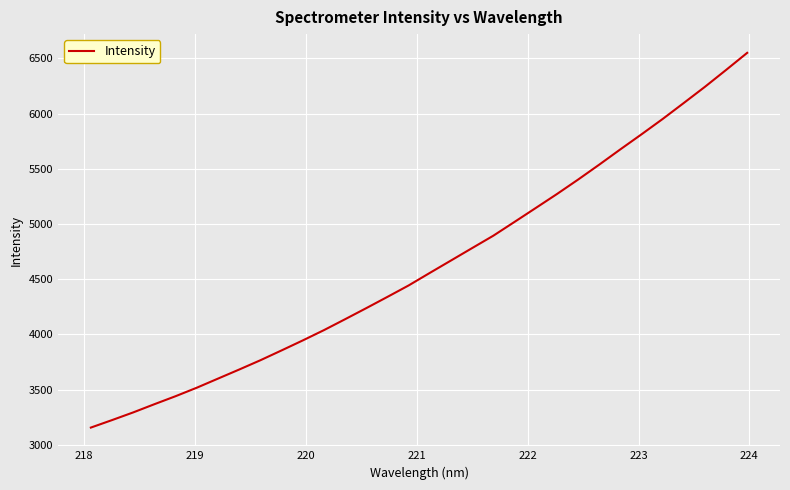

What is the difference between the maximum and minimum values?

3392.5